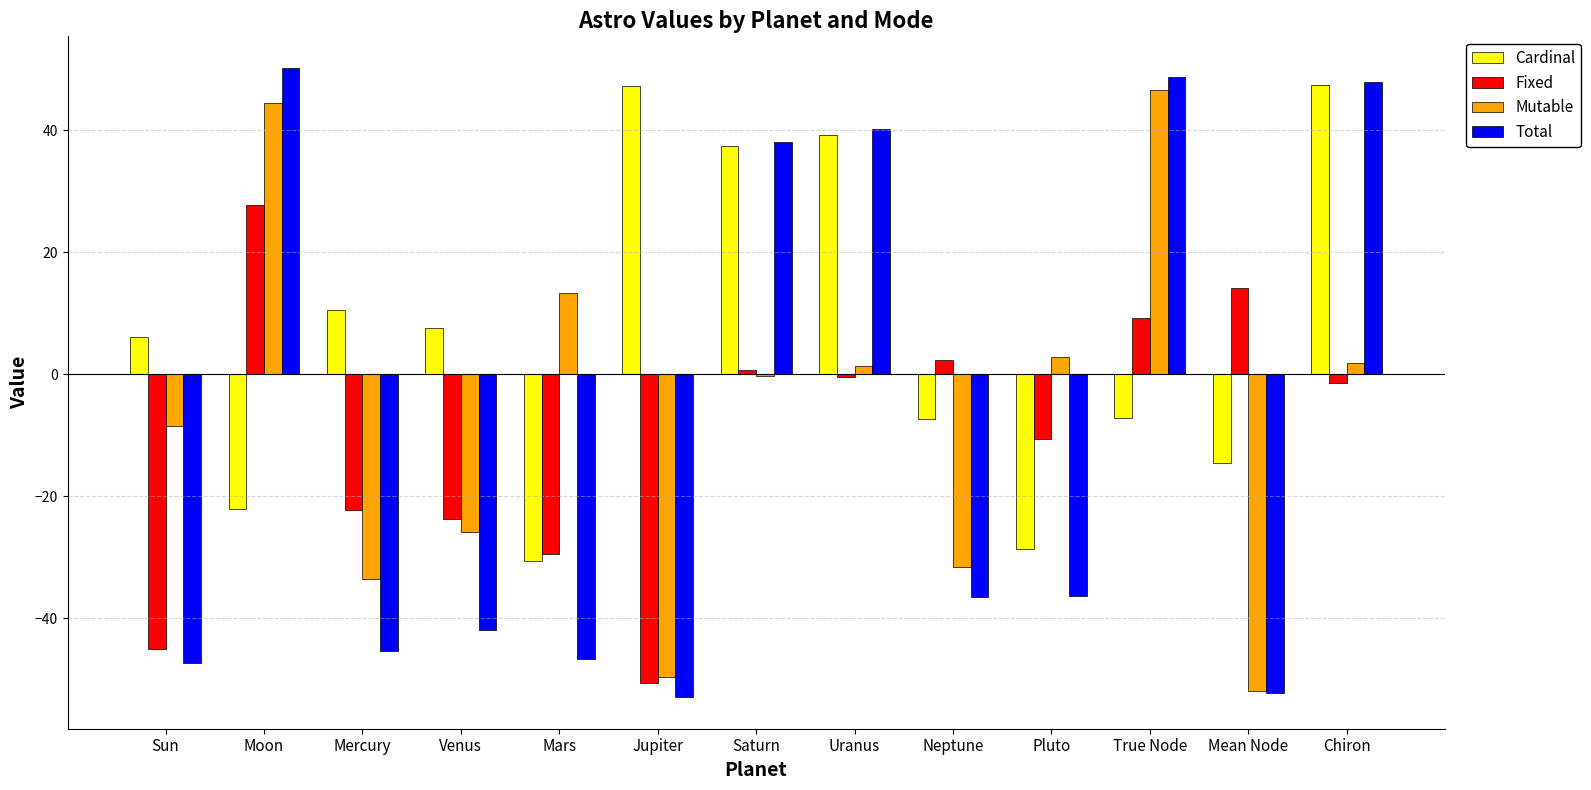

Count the number of data series in this chart.

4